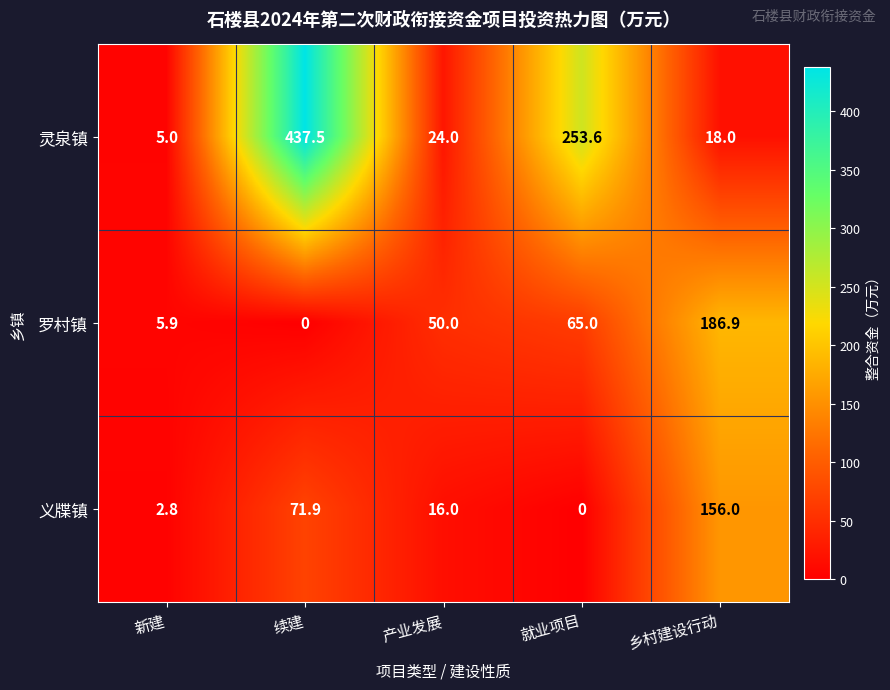

At which category does the chart reach its peak across all series?

续建